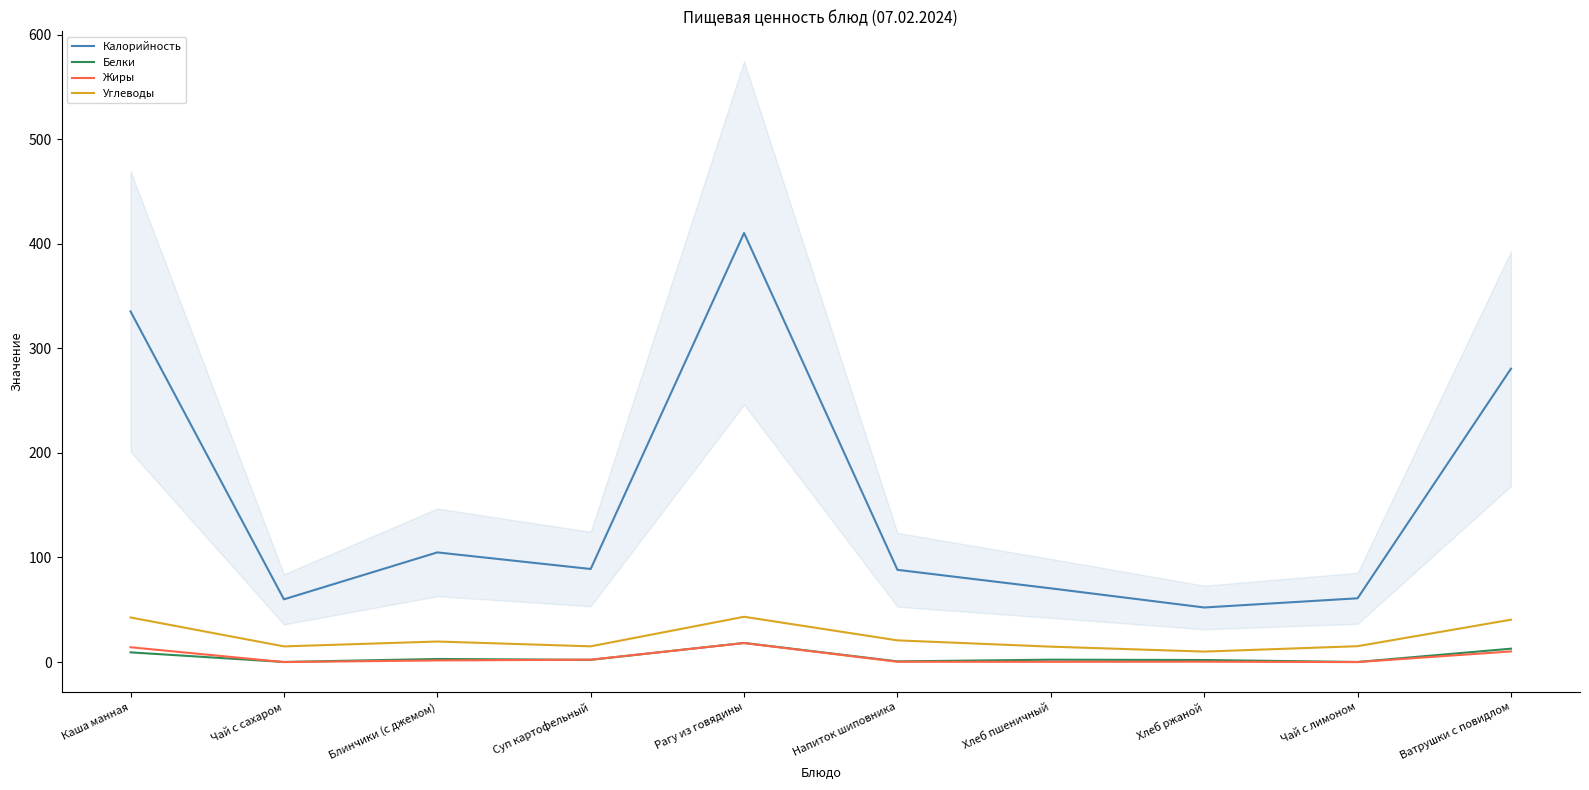

Is it true that Белки equals 27.4 at Рагу из говядины?

False